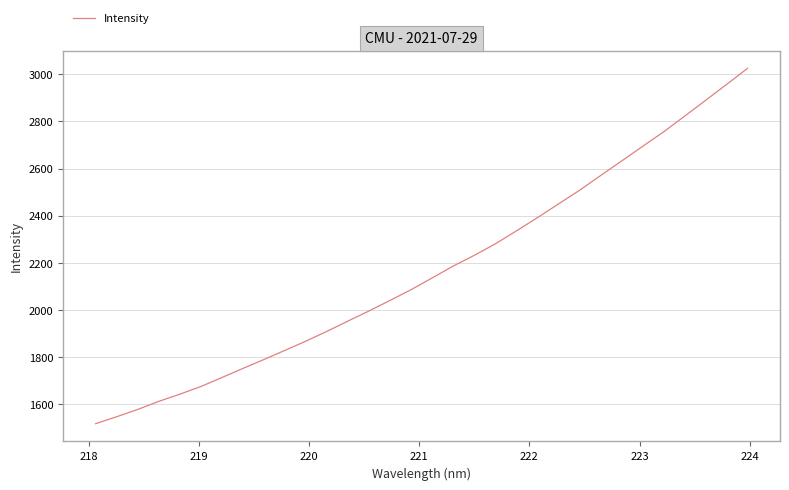

What is the sum of all values?

69367.4